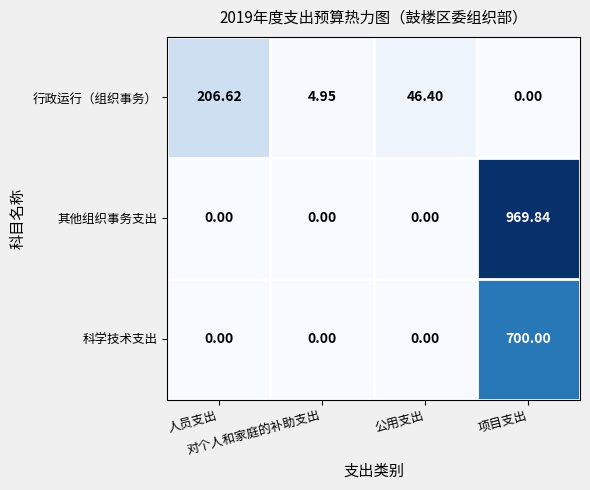

Which series has the largest total across all categories?

其他组织事务支出